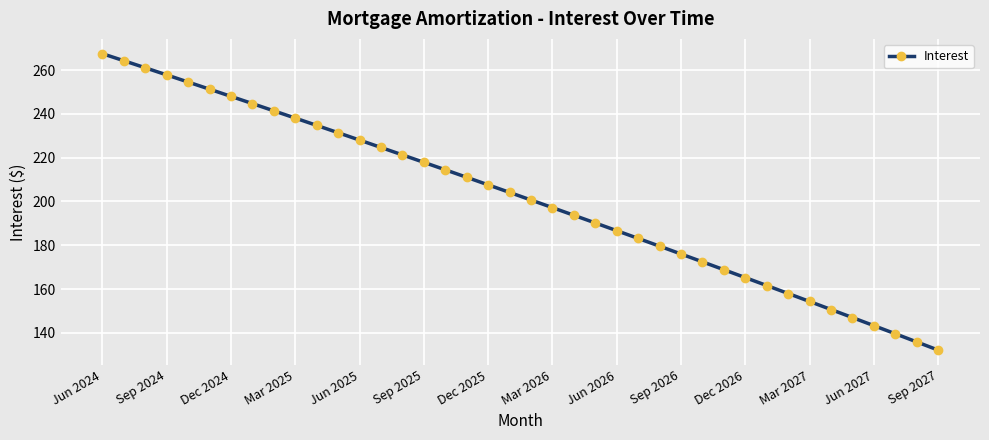

What is the minimum value shown in the chart?

132.1